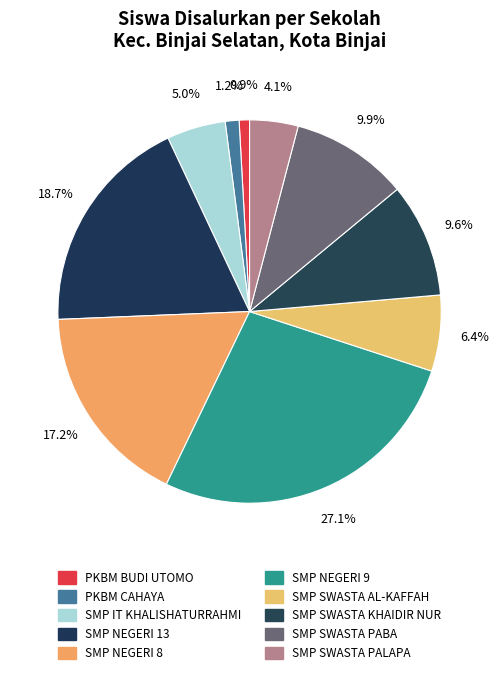

To the nearest percent, what percentage of the pie is SMP SWASTA KHAIDIR NUR?

10%